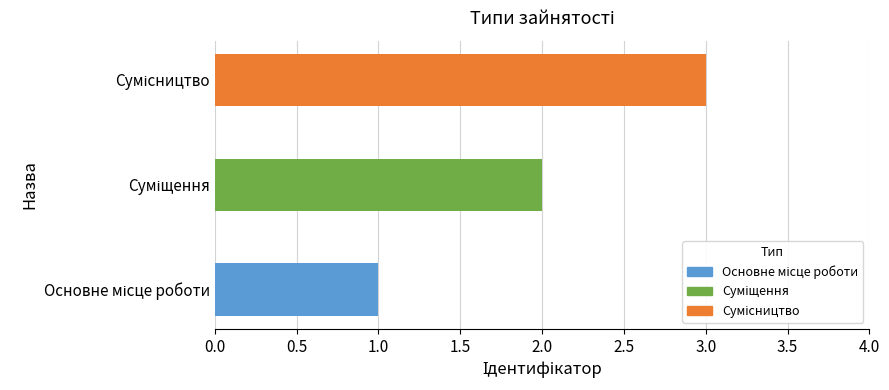

What is the smallest value displayed?

1